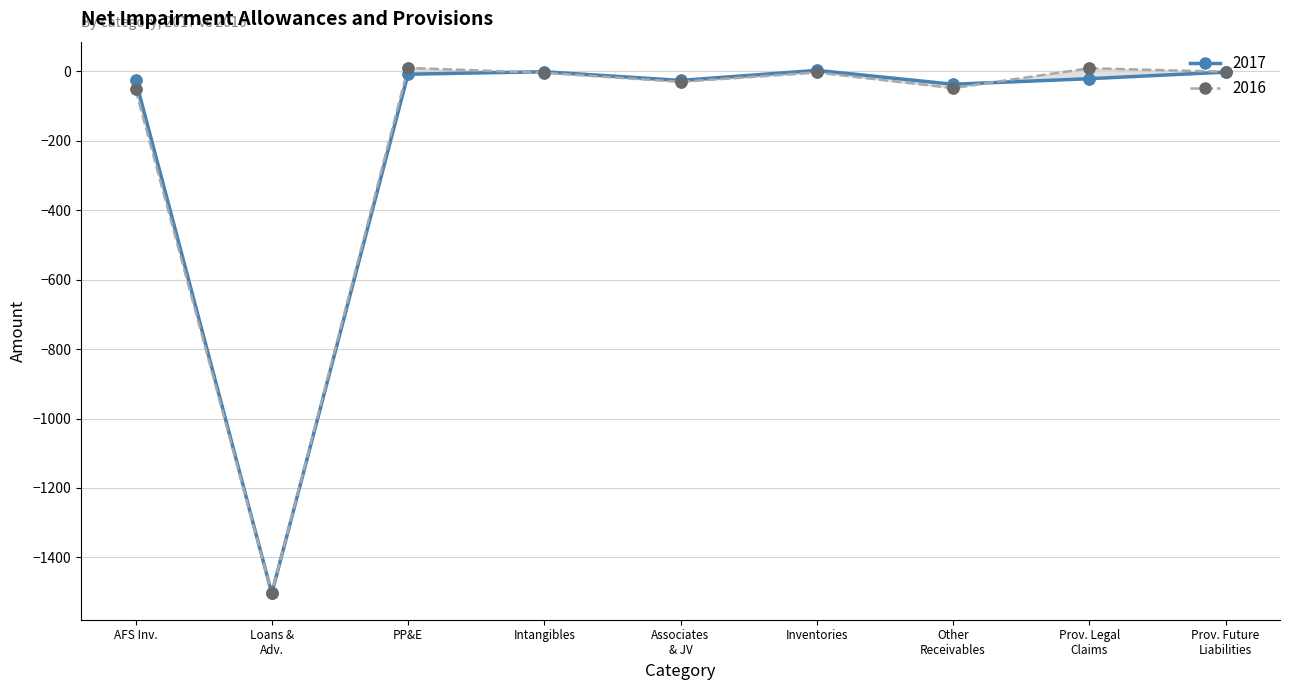

Which series has the widest spread of Y values?

2016